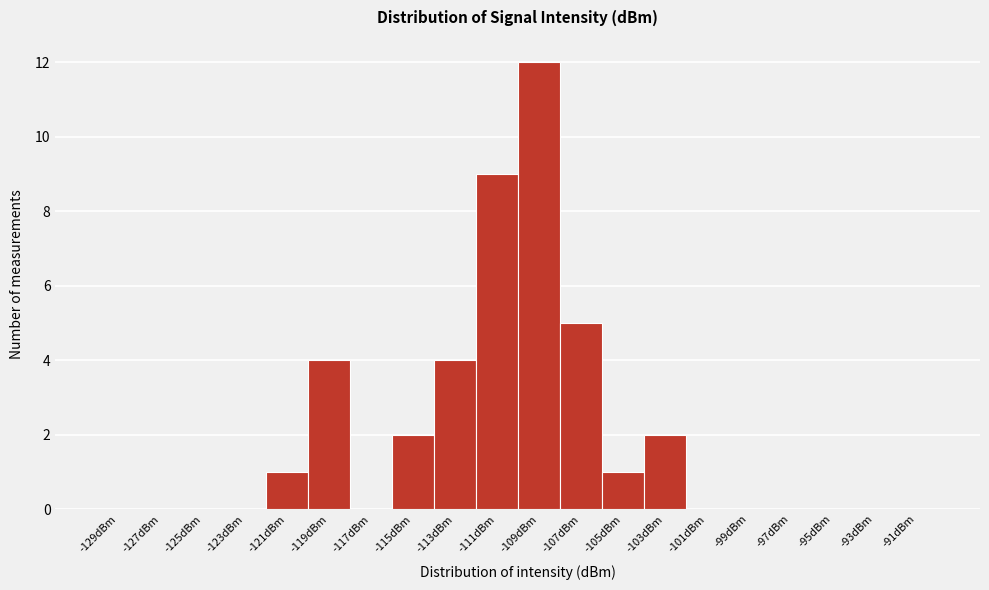

Which range on the x-axis has the tallest bar?

-110 to -108